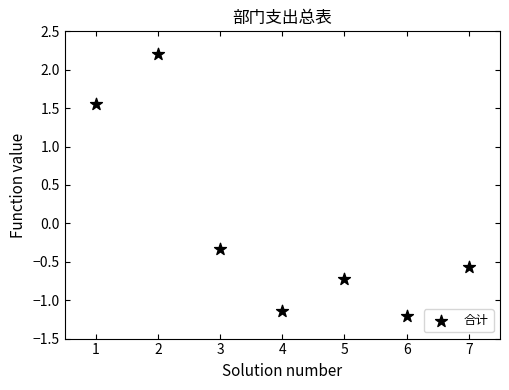

What Y value in the scatter plot is closest to 0?

-0.3